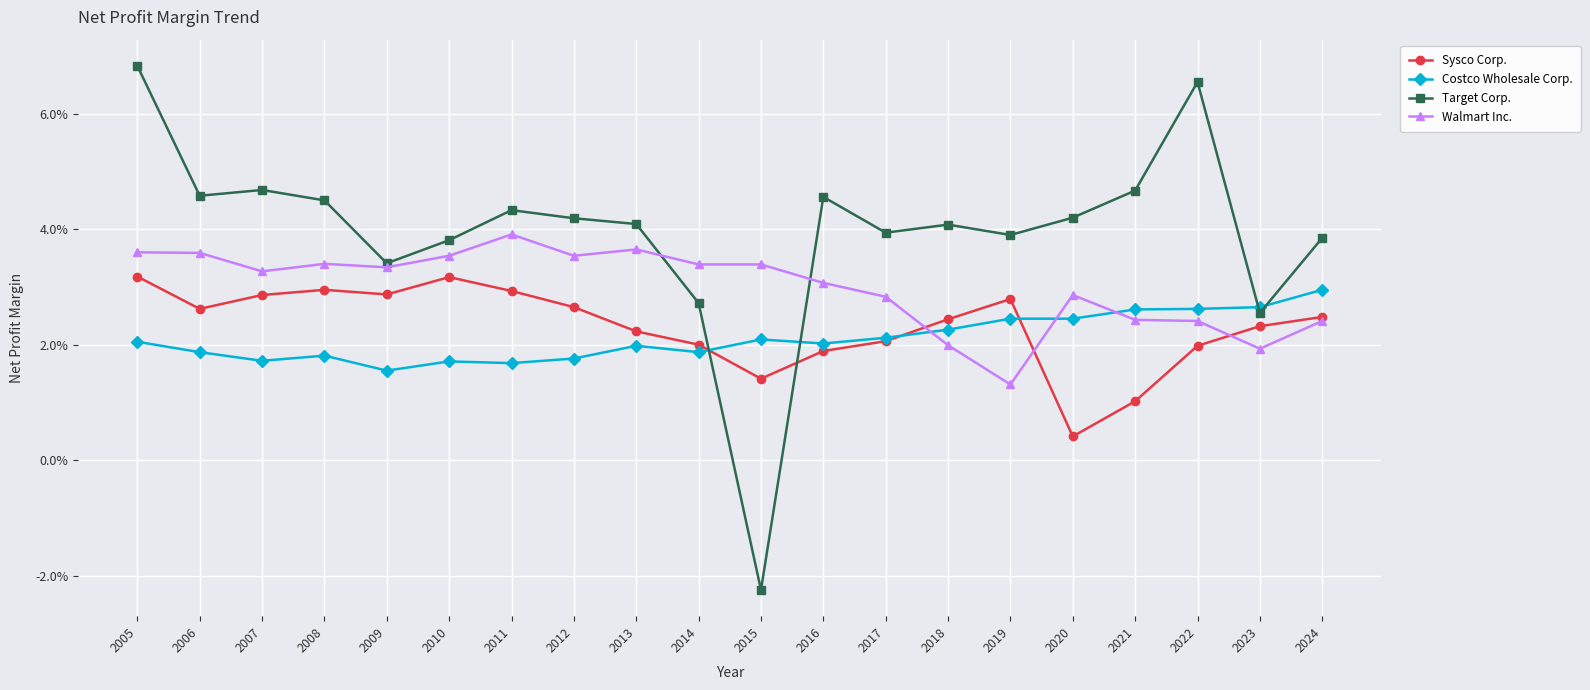

Does the chart have visible grid lines?

Yes